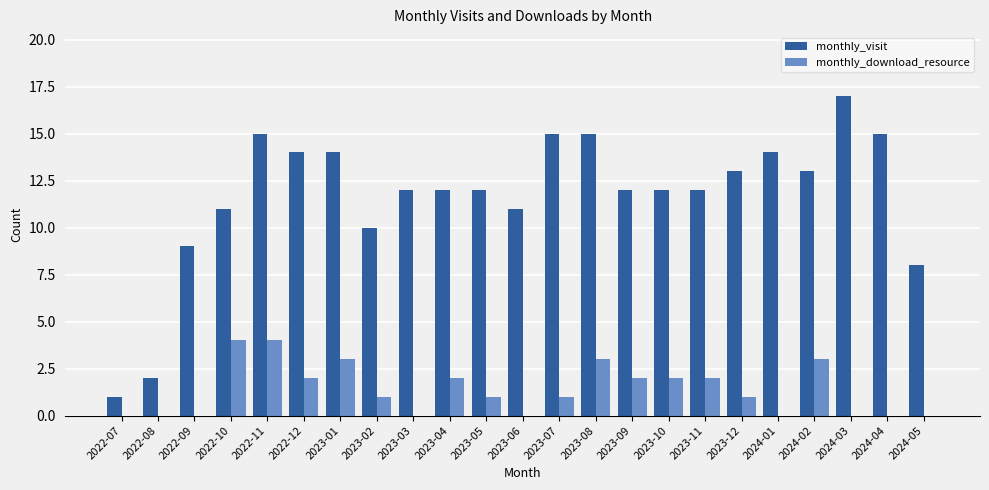

Count the number of categories in the chart.

23